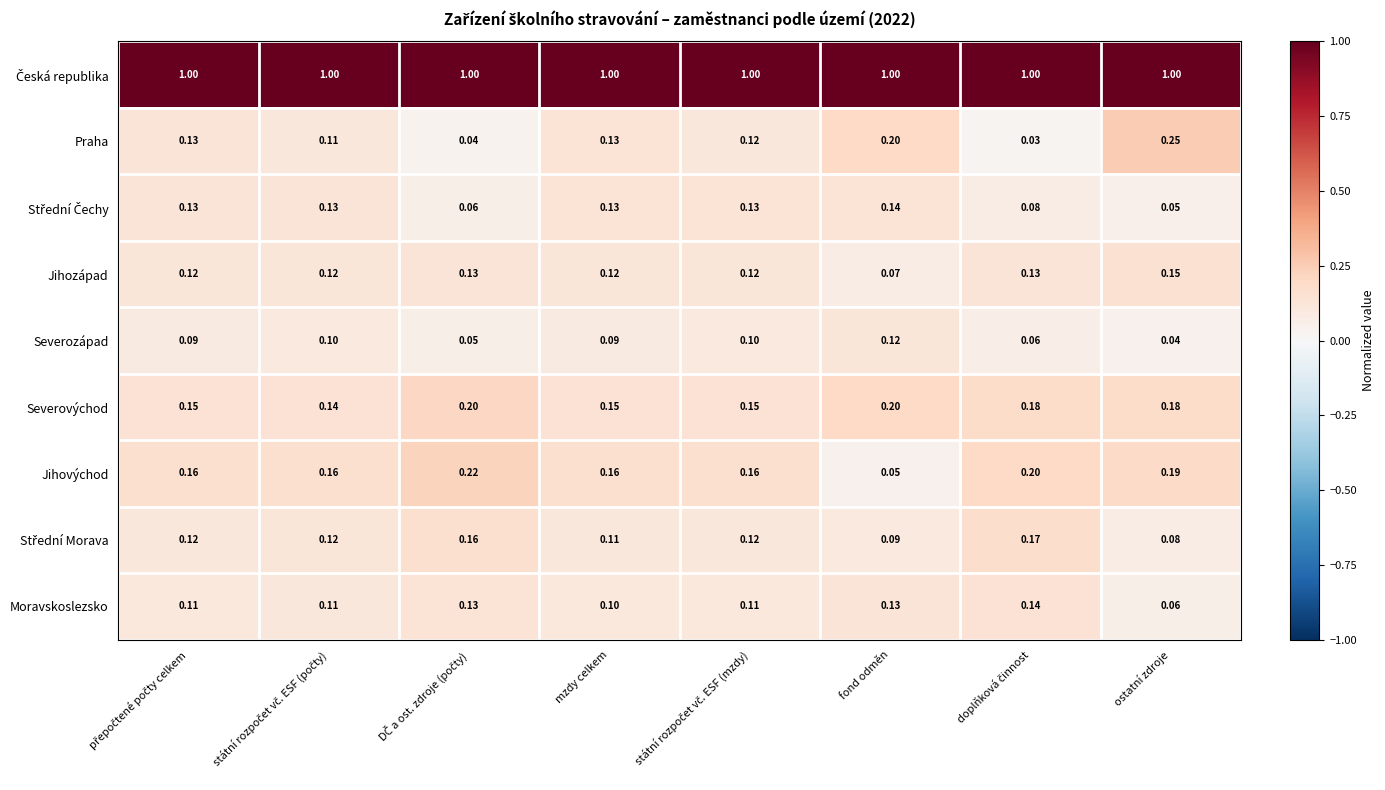

Which series has the widest spread of values?

Praha